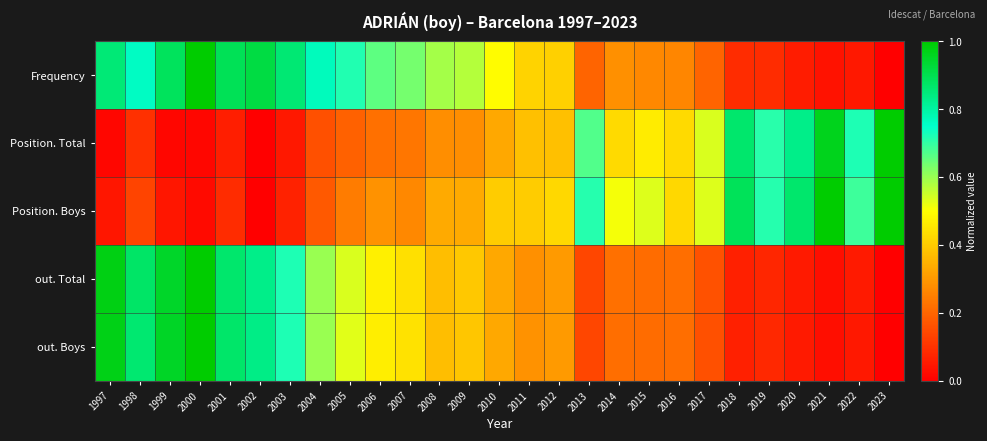

Reading left to right, transcribe all the data shown in this chart.

Frequency: 1997=0.9	1998=0.8	1999=0.9	2000=1.0	2001=0.9	2002=0.9	2003=0.9	2004=0.8	2005=0.7	2006=0.7	2007=0.6	2008=0.6	2009=0.6	2010=0.5	2011=0.4	2012=0.4	2013=0.2	2014=0.3	2015=0.3	2016=0.3	2017=0.2	2018=0.1	2019=0.1	2020=0.1	2021=0.0	2022=0.0	2023=0.0
Position. Total: 1997=0.0	1998=0.1	1999=0.0	2000=0.0	2001=0.1	2002=0.0	2003=0.0	2004=0.2	2005=0.2	2006=0.2	2007=0.2	2008=0.3	2009=0.3	2010=0.3	2011=0.4	2012=0.4	2013=0.7	2014=0.4	2015=0.5	2016=0.4	2017=0.5	2018=0.9	2019=0.7	2020=0.8	2021=1.0	2022=0.7	2023=1.0
Position. Boys: 1997=0.0	1998=0.1	1999=0.0	2000=0.0	2001=0.1	2002=0.0	2003=0.1	2004=0.2	2005=0.2	2006=0.3	2007=0.3	2008=0.3	2009=0.3	2010=0.4	2011=0.4	2012=0.4	2013=0.7	2014=0.5	2015=0.5	2016=0.4	2017=0.5	2018=0.9	2019=0.7	2020=0.9	2021=1.0	2022=0.7	2023=1.0
out. Total: 1997=1.0	1998=0.9	1999=0.9	2000=1.0	2001=0.9	2002=0.8	2003=0.7	2004=0.6	2005=0.5	2006=0.5	2007=0.4	2008=0.4	2009=0.4	2010=0.3	2011=0.3	2012=0.3	2013=0.1	2014=0.2	2015=0.2	2016=0.2	2017=0.2	2018=0.1	2019=0.1	2020=0.1	2021=0.0	2022=0.1	2023=0.0
out. Boys: 1997=1.0	1998=0.9	1999=1.0	2000=1.0	2001=0.9	2002=0.8	2003=0.7	2004=0.6	2005=0.5	2006=0.5	2007=0.4	2008=0.4	2009=0.4	2010=0.3	2011=0.3	2012=0.3	2013=0.1	2014=0.2	2015=0.2	2016=0.2	2017=0.2	2018=0.1	2019=0.1	2020=0.1	2021=0.0	2022=0.0	2023=0.0